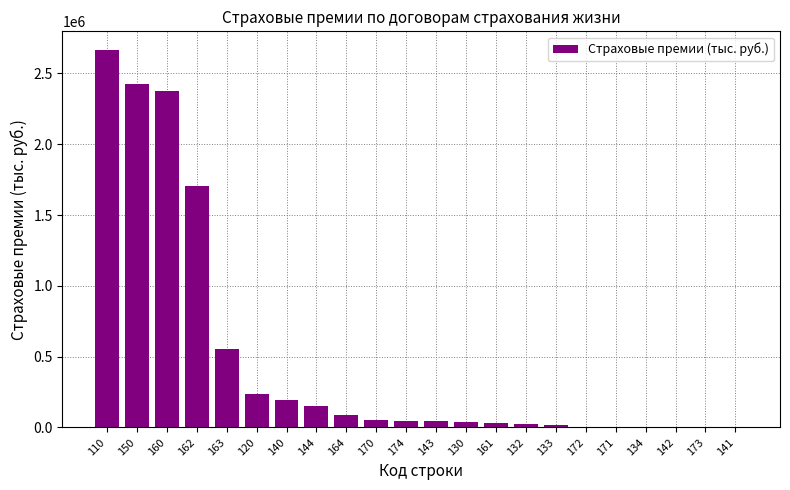

Count the number of categories in the chart.

22